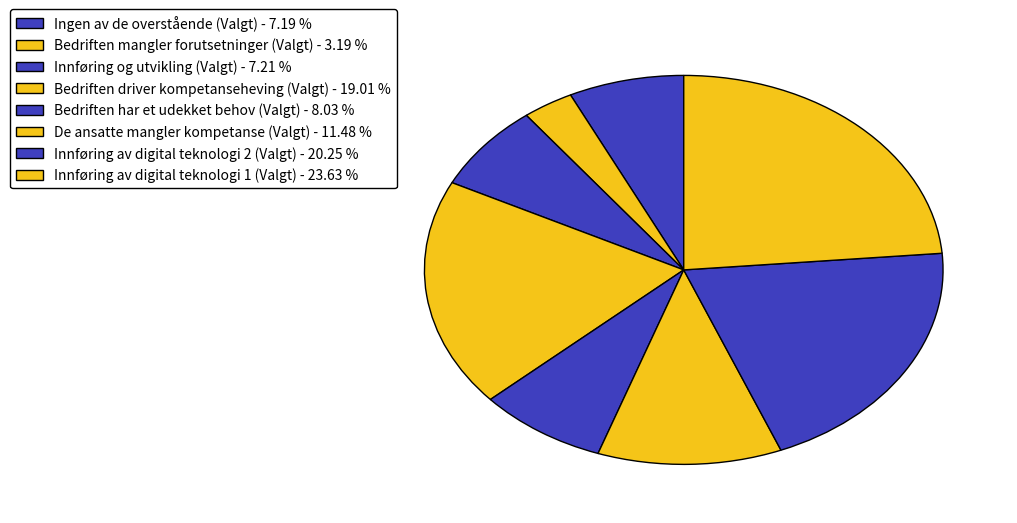

How much of the chart is everything except Bedriften har et udekket behov (Valgt)?

92.0%